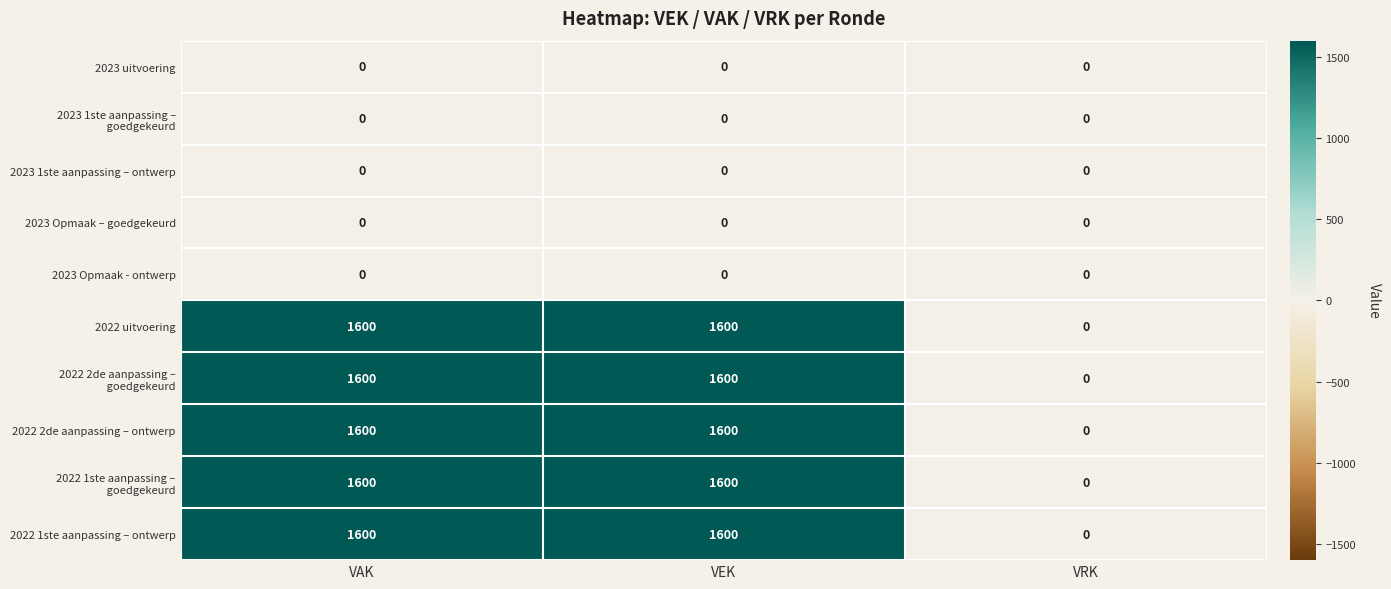

What is the greatest value displayed?

1600